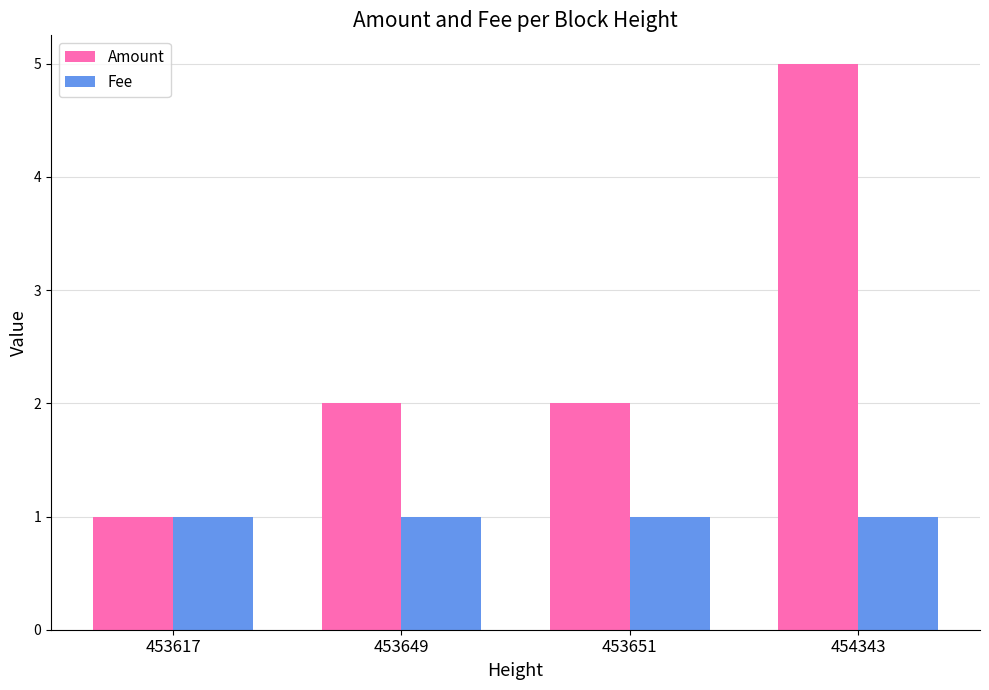

Count the number of categories in the chart.

4